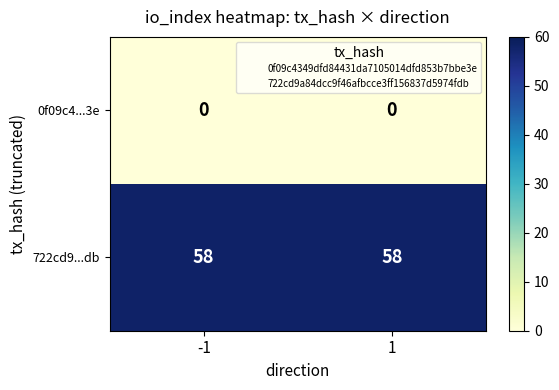

Which series has the largest total across all categories?

722cd9...db